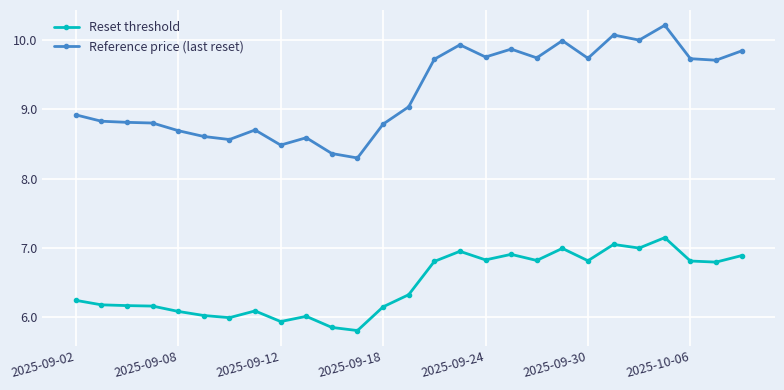

What is the smallest value displayed?

5.8